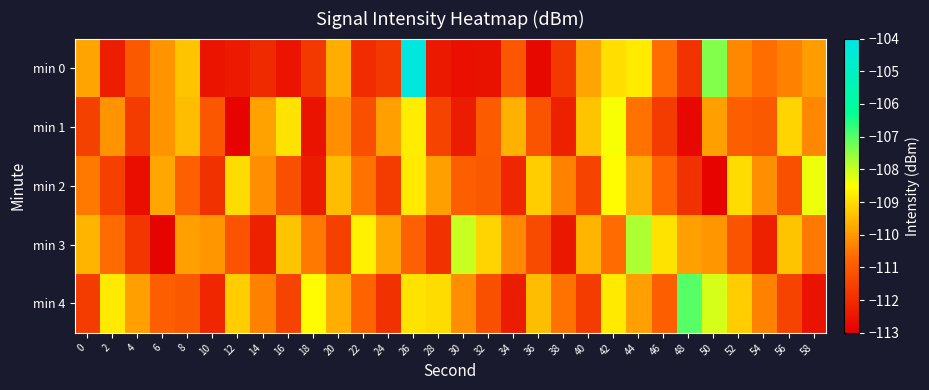

At which category is the sum across all series the highest?

26